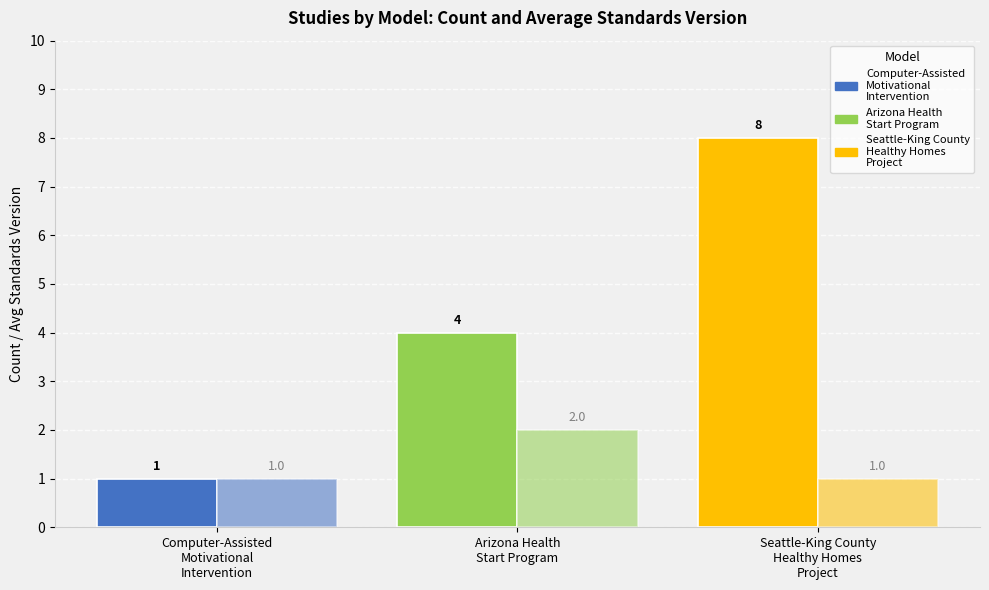

What is the label of the 2nd bar from the right?

Arizona Health
Start Program